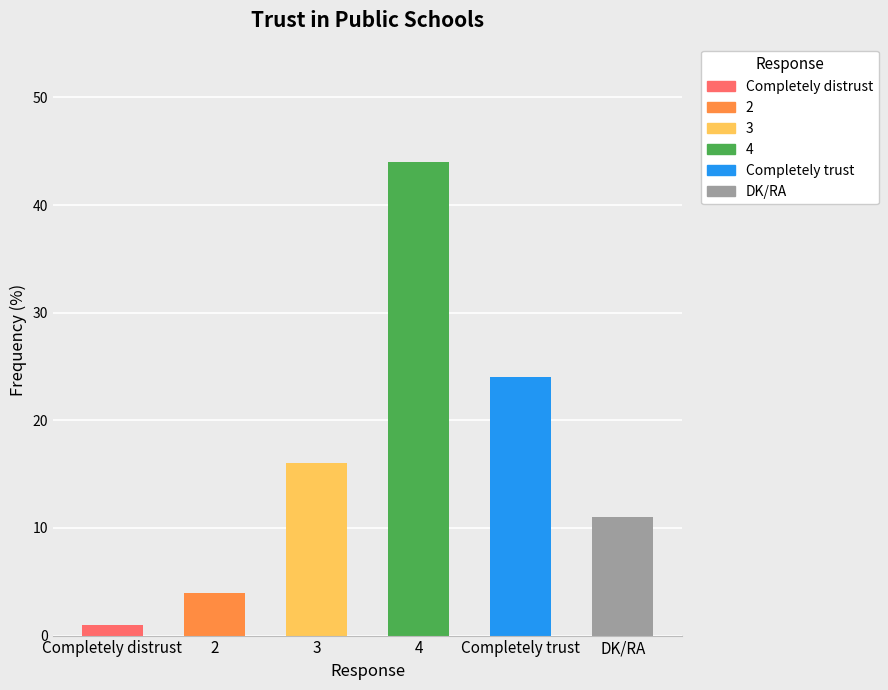

Approximately how many times larger is the value at 3 compared to DK/RA?

1.5